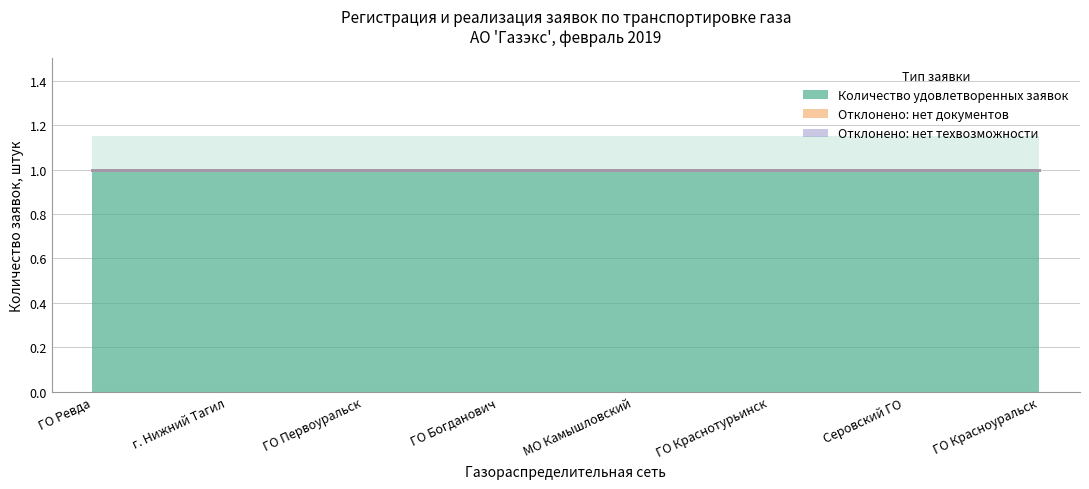

What are all the series names shown in the legend?

Количество удовлетворенных заявок, Отклонено: нет документов, Отклонено: нет техвозможности